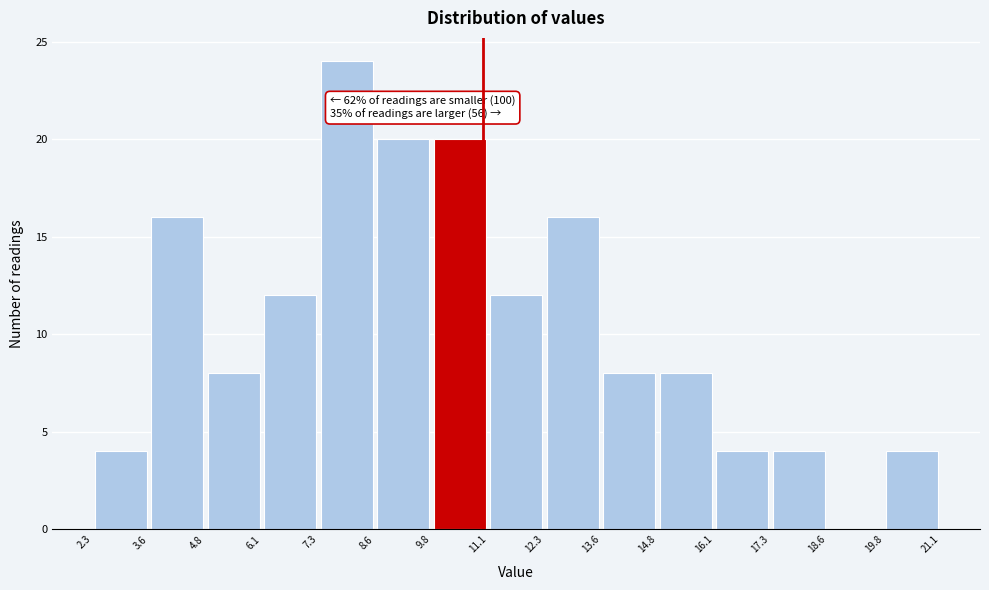

Which range on the x-axis has the tallest bar?

7.3 to 8.6